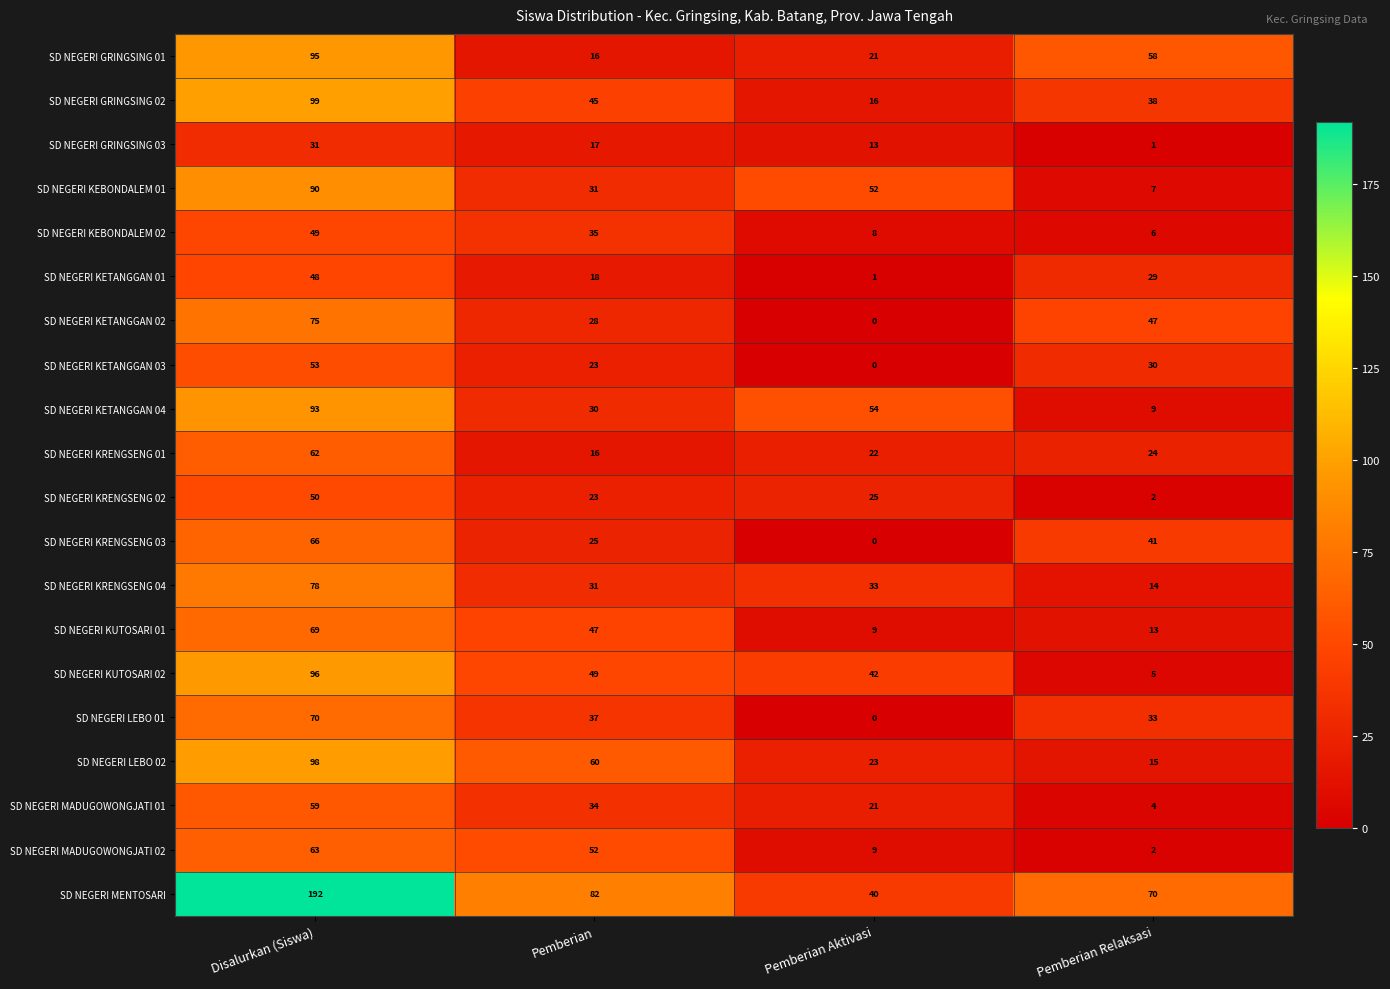

Which label corresponds to the largest value in the chart?

Disalurkan (Siswa)